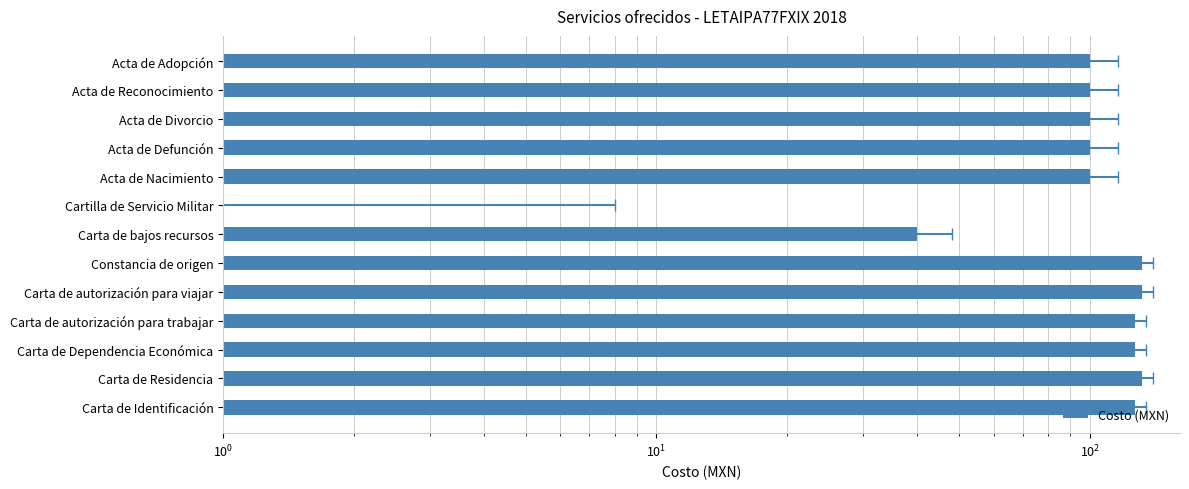

What position from the right is Acta de Nacimiento?

5